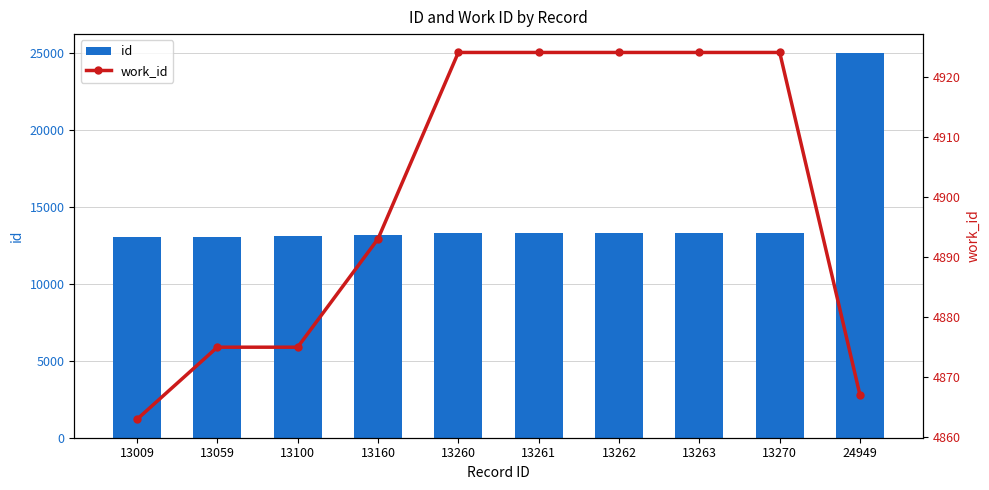

Which category has the lowest value across all series?

13009